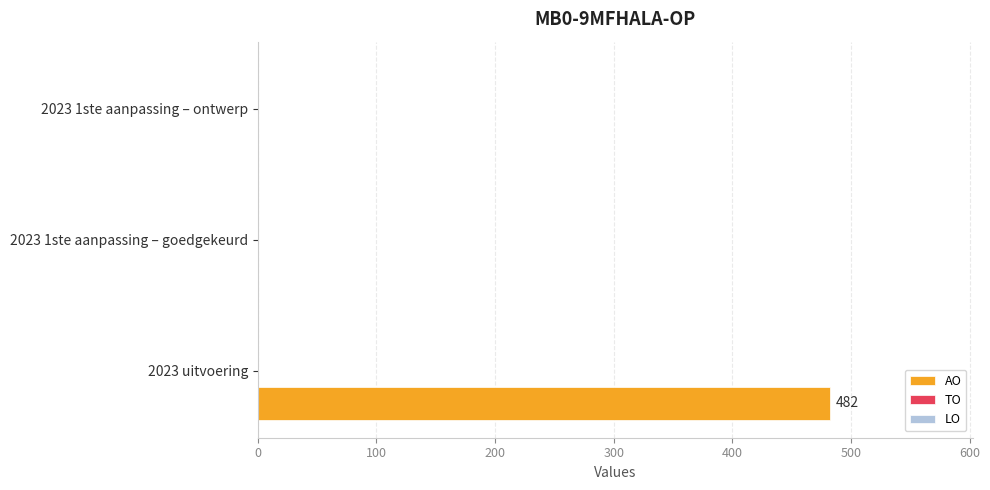

The chart shows a value of 130 at 2023 uitvoering. True or false?

False